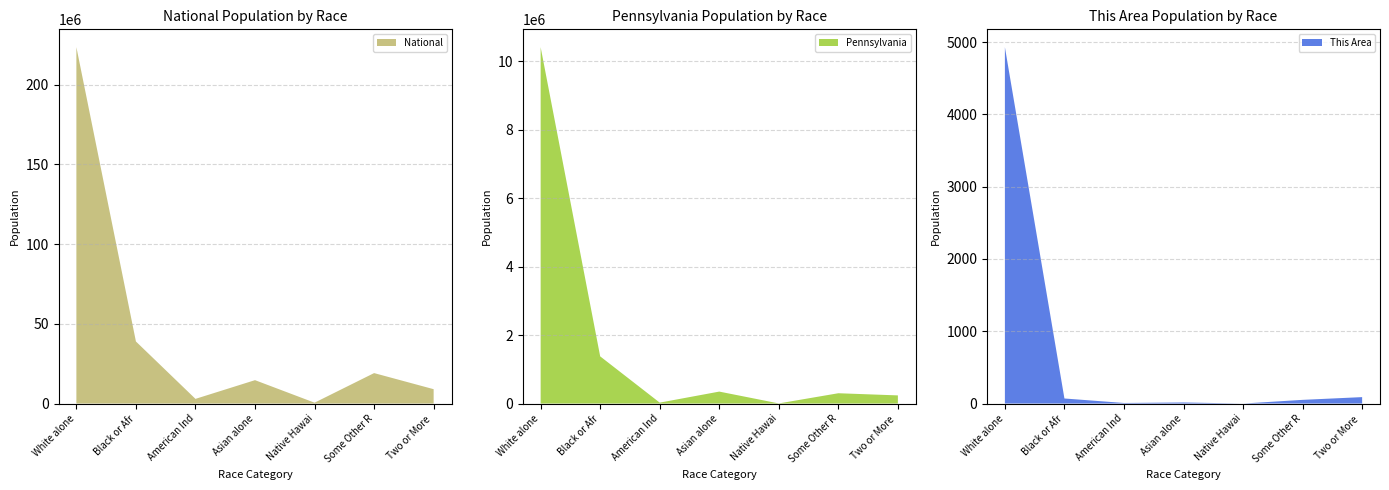

Reading left to right, list all the values displayed in this chart.

This Area: 4930	70	8	15	0	51	89
Pennsylvania: 10406288	1377689	26843	349088	3653	300983	237835
National: 223553265	38929319	2932248	14674252	540013	19107368	9009073